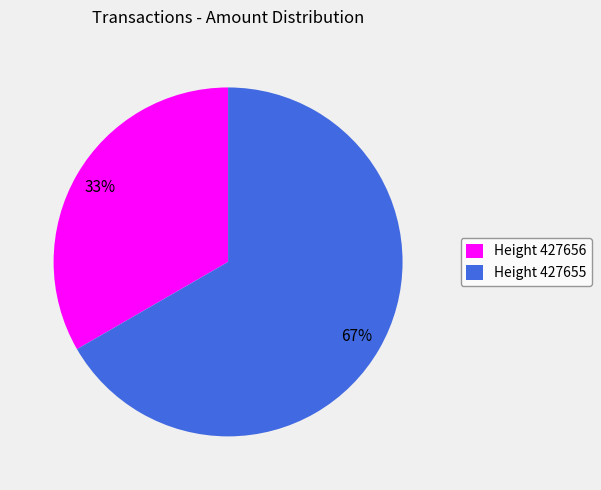

Approximately how many times larger is the value at Height 427656 compared to Height 427655?

0.5